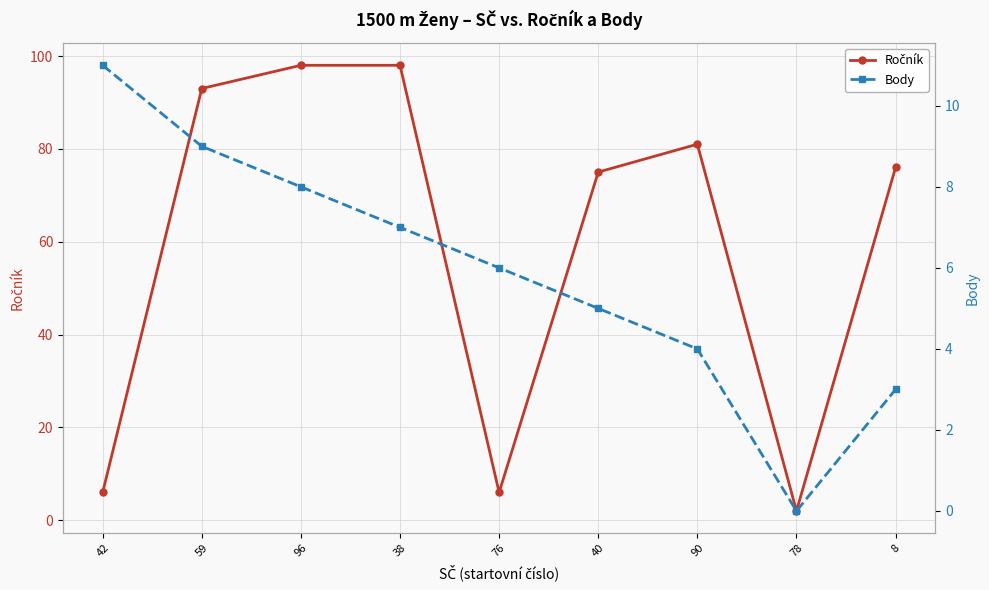

Is it true that Body equals 3 at 8?

True